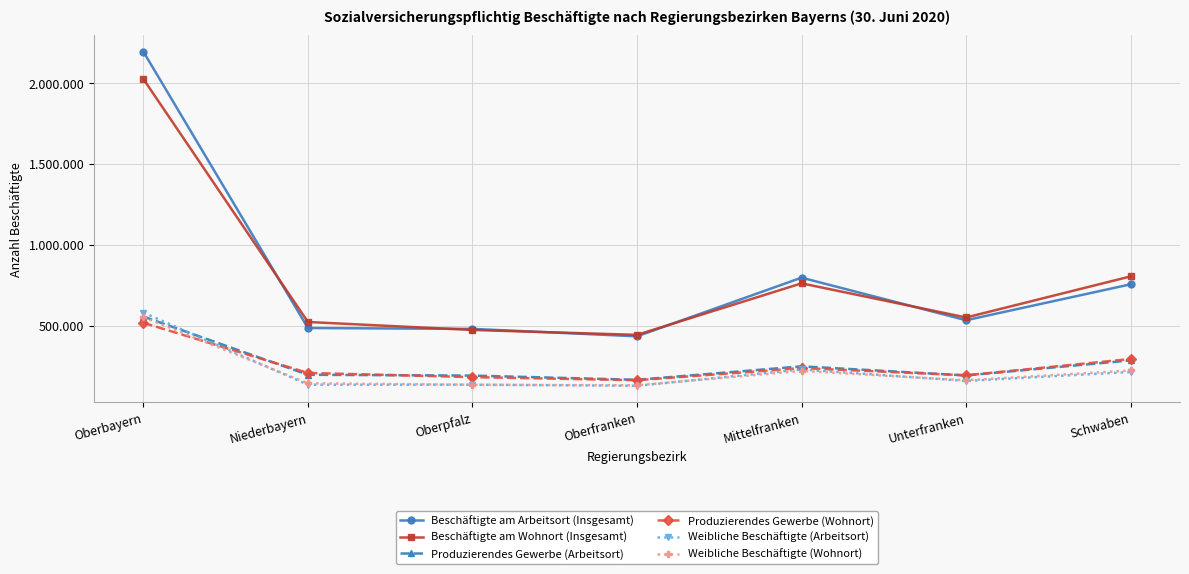

What are all the series names shown in the legend?

Beschäftigte am Arbeitsort (Insgesamt), Beschäftigte am Wohnort (Insgesamt), Produzierendes Gewerbe (Arbeitsort), Produzierendes Gewerbe (Wohnort), Weibliche Beschäftigte (Arbeitsort), Weibliche Beschäftigte (Wohnort)